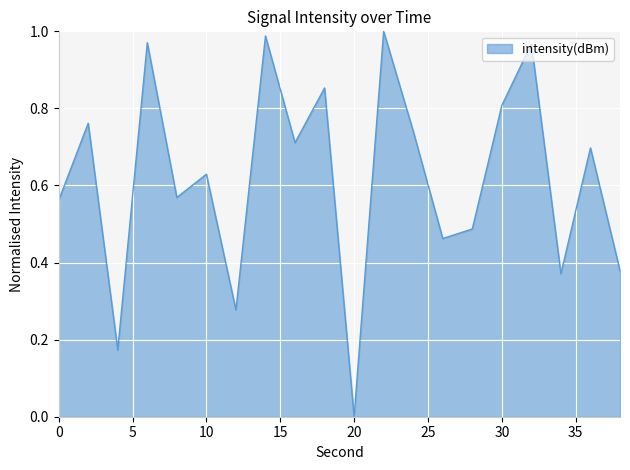

At which label is the value closest to 0?

20